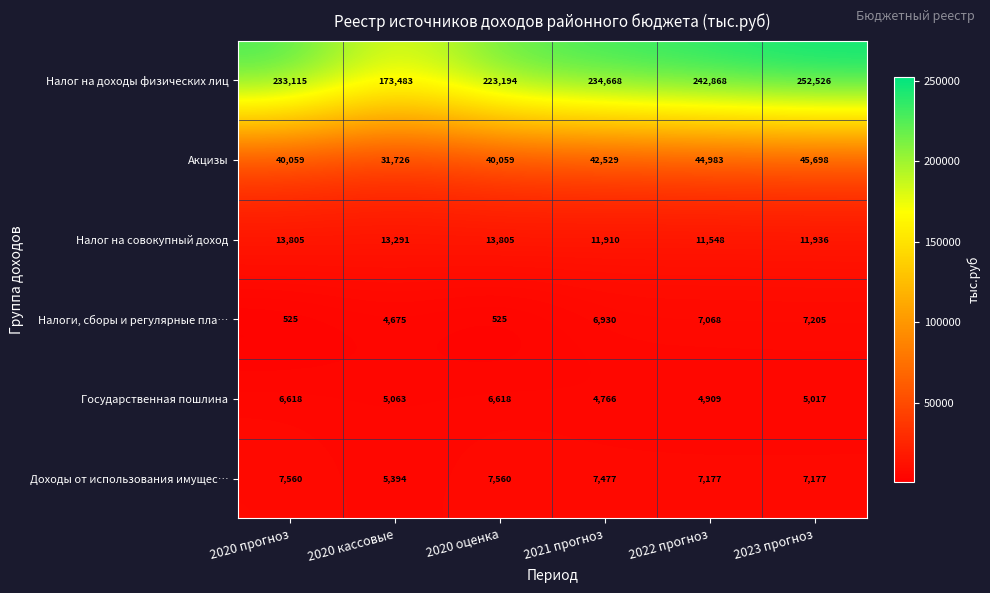

What is the total value across all series at 2020 оценка?

291761